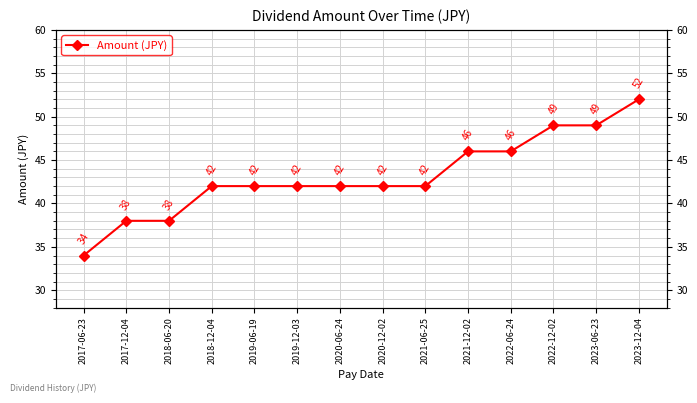

What is the sum of the values at 2021-06-25 and 2022-12-02?

91